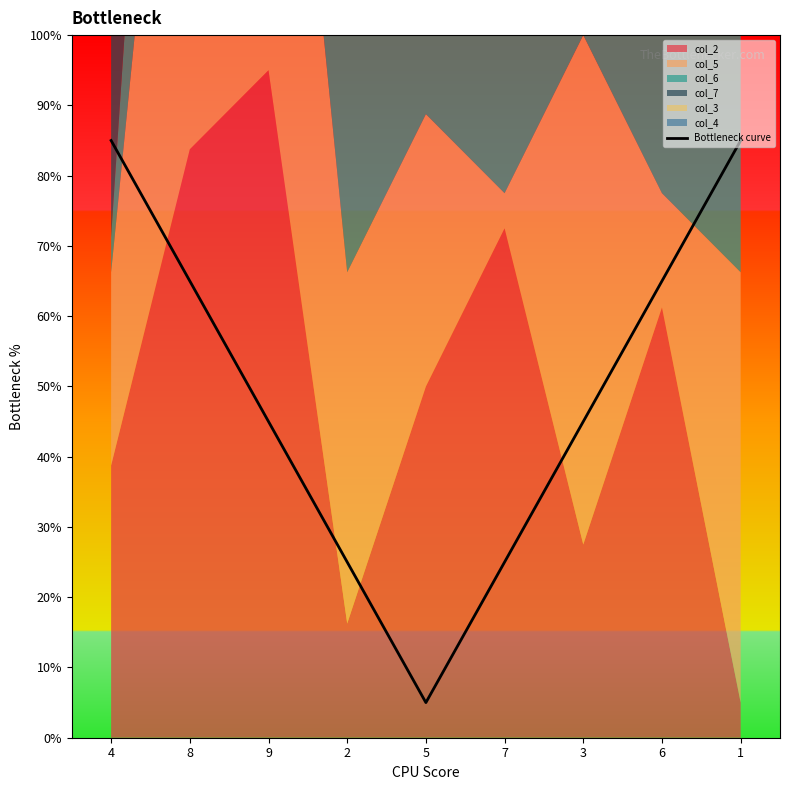

At which category does the chart reach its minimum across all series?

5